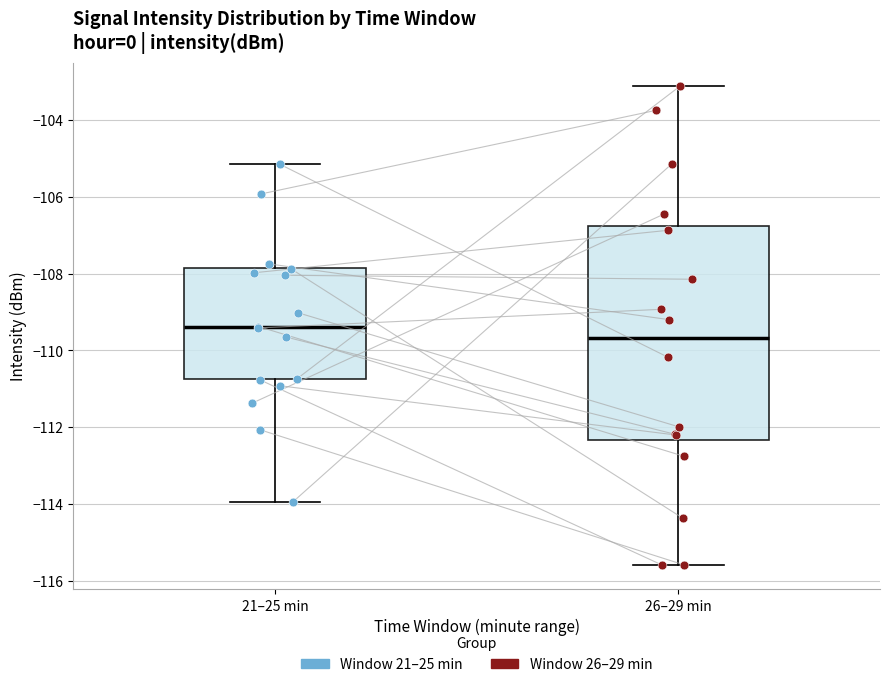

Reading left to right, transcribe this box plot: for each box, give where its median line is, the range the box spans, and where its two whiskers end, as read against the y-axis. The values are not printed on the chart, so give them approximately, as read against the axis.

21–25 min: median -109.4, box -110.8 to -107.8, whiskers -114.0 to -105.2
26–29 min: median -109.6, box -112.4 to -106.8, whiskers -115.6 to -103.2